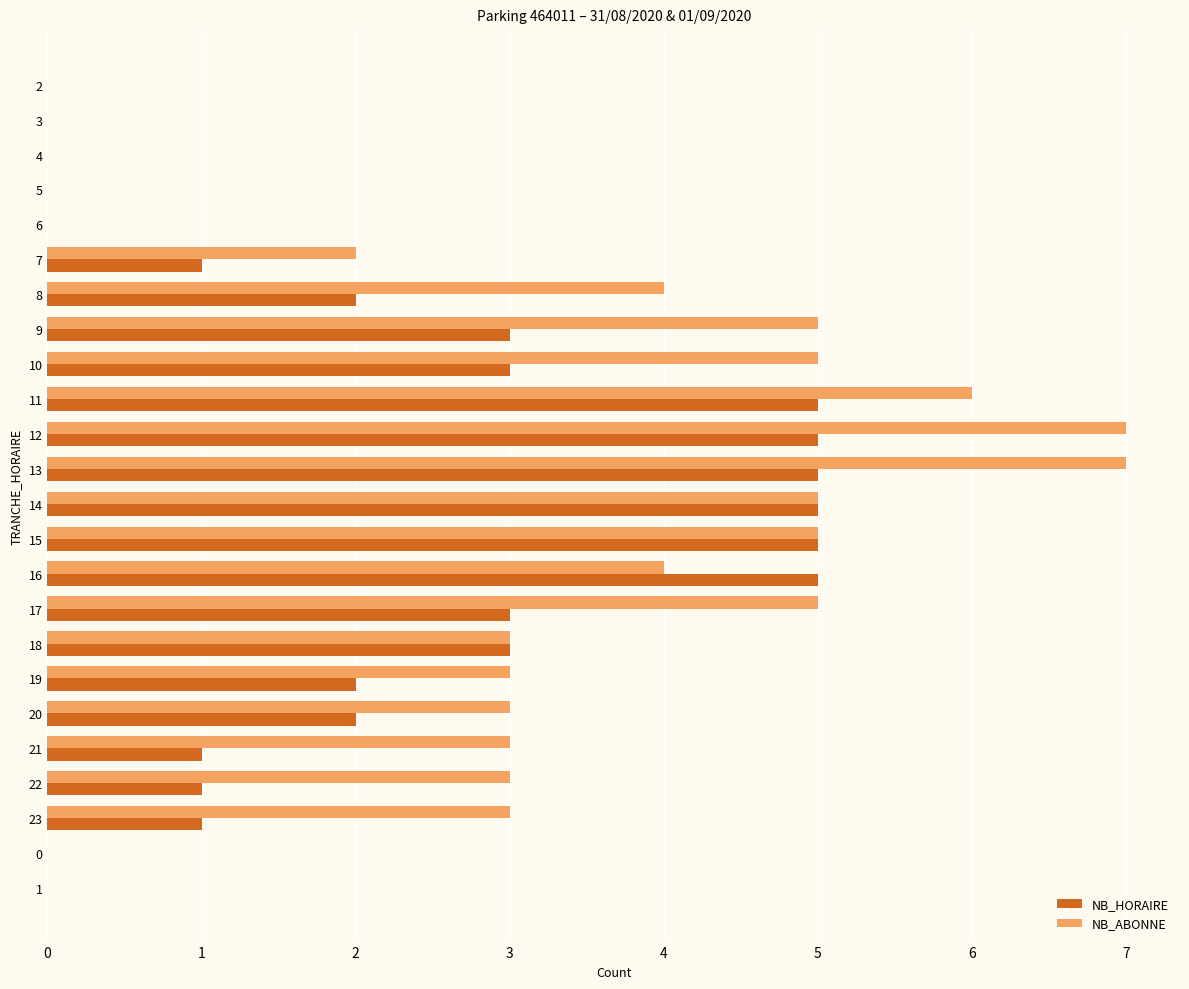

Is it true that NB_ABONNE equals 5 at 17?

True